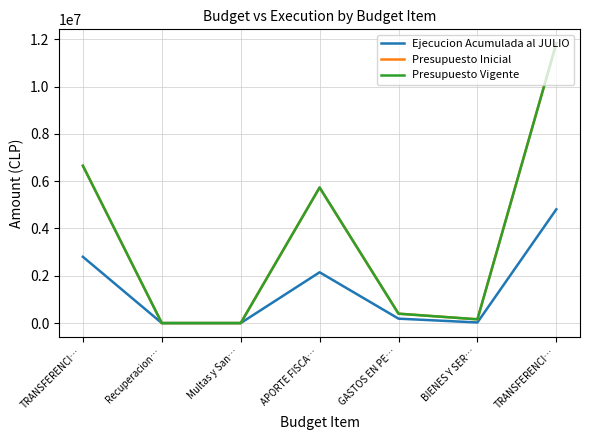

Does the chart display data point markers on the line(s)?

No